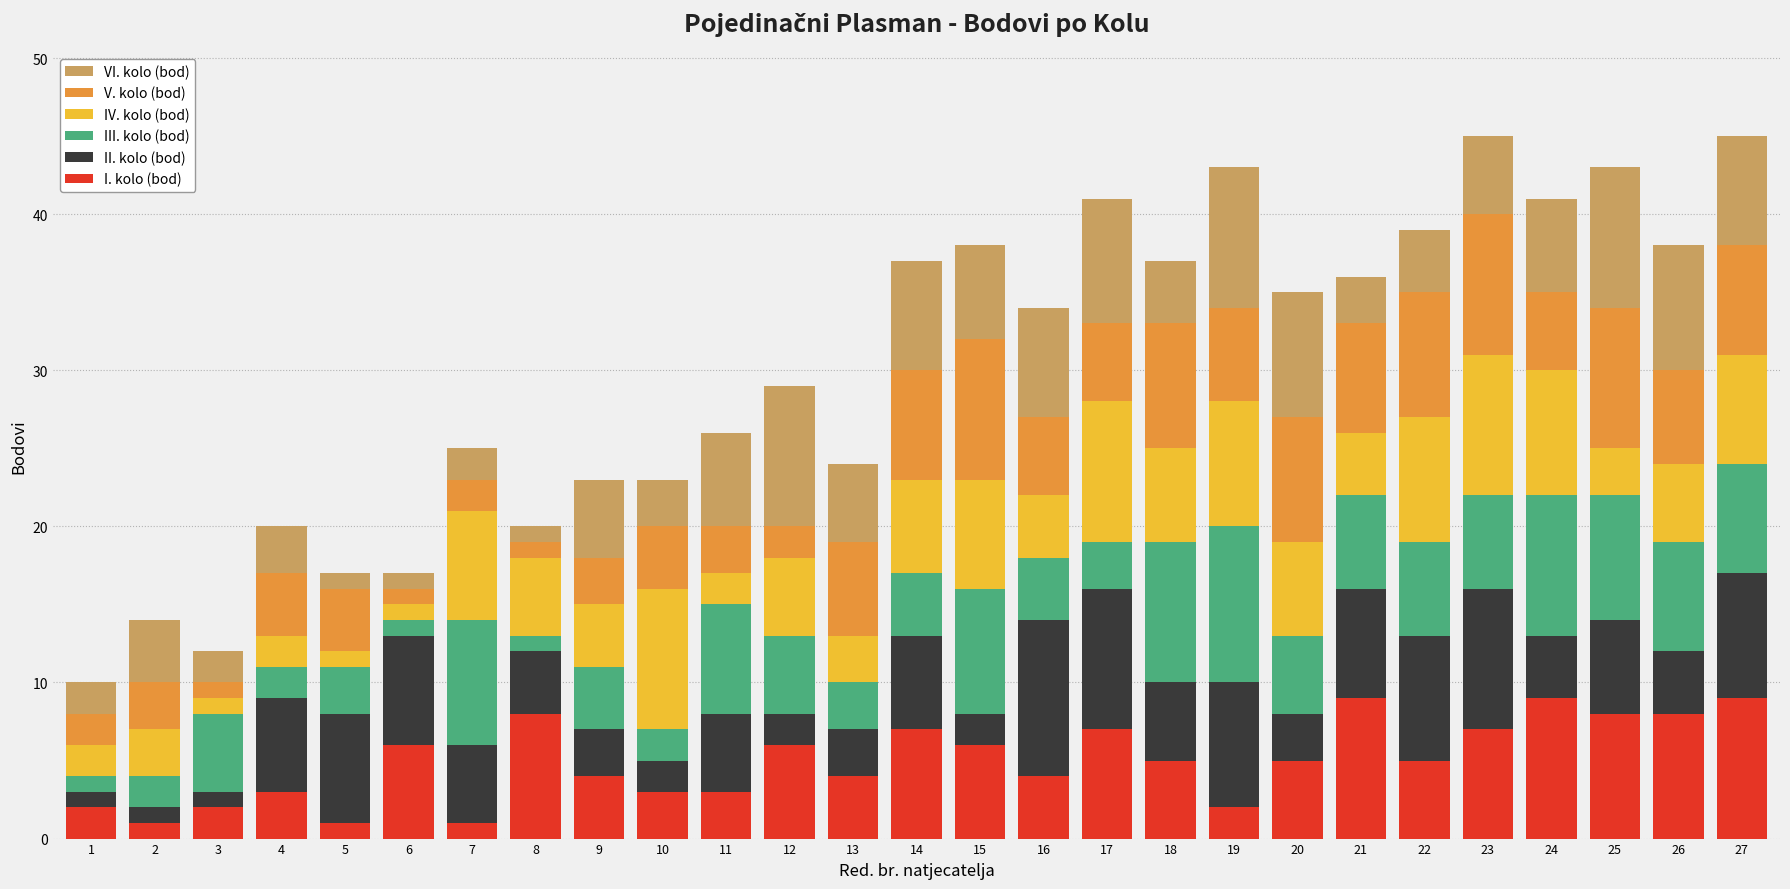

What is the sum of all I. kolo (bod) values?

135